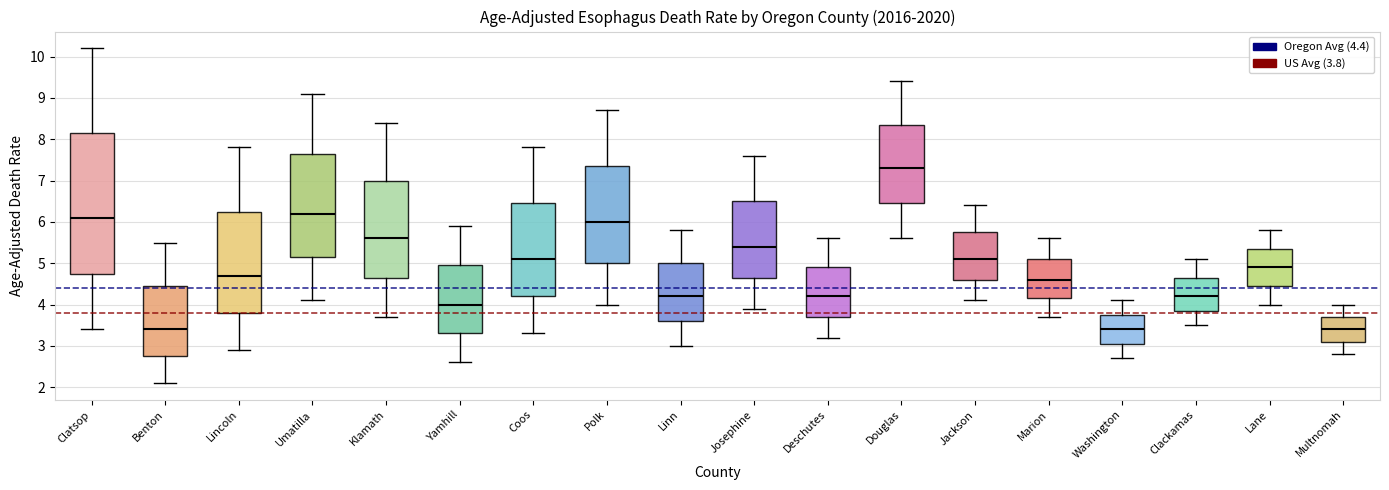

Reading left to right, read every box against the y-axis: the position of its median line, the range the box covers, and the ends of its whiskers. The values are not printed on the chart, so give them approximately, as read against the axis.

Clatsop: median 6.1, box 4.8 to 8.2, whiskers 3.4 to 10.2
Benton: median 3.4, box 2.8 to 4.5, whiskers 2.1 to 5.5
Lincoln: median 4.7, box 3.8 to 6.3, whiskers 2.9 to 7.8
Umatilla: median 6.2, box 5.2 to 7.7, whiskers 4.1 to 9.1
Klamath: median 5.6, box 4.7 to 7.0, whiskers 3.7 to 8.4
Yamhill: median 4.0, box 3.3 to 5.0, whiskers 2.6 to 5.9
Coos: median 5.1, box 4.2 to 6.5, whiskers 3.3 to 7.8
Polk: median 6.0, box 5.0 to 7.4, whiskers 4.0 to 8.7
Linn: median 4.2, box 3.6 to 5.0, whiskers 3.0 to 5.8
Josephine: median 5.4, box 4.7 to 6.5, whiskers 3.9 to 7.6
Deschutes: median 4.2, box 3.7 to 4.9, whiskers 3.2 to 5.6
Douglas: median 7.3, box 6.5 to 8.4, whiskers 5.6 to 9.4
Jackson: median 5.1, box 4.6 to 5.8, whiskers 4.1 to 6.4
Marion: median 4.6, box 4.2 to 5.1, whiskers 3.7 to 5.6
Washington: median 3.4, box 3.1 to 3.8, whiskers 2.7 to 4.1
Clackamas: median 4.2, box 3.9 to 4.7, whiskers 3.5 to 5.1
Lane: median 4.9, box 4.5 to 5.4, whiskers 4.0 to 5.8
Multnomah: median 3.4, box 3.1 to 3.7, whiskers 2.8 to 4.0